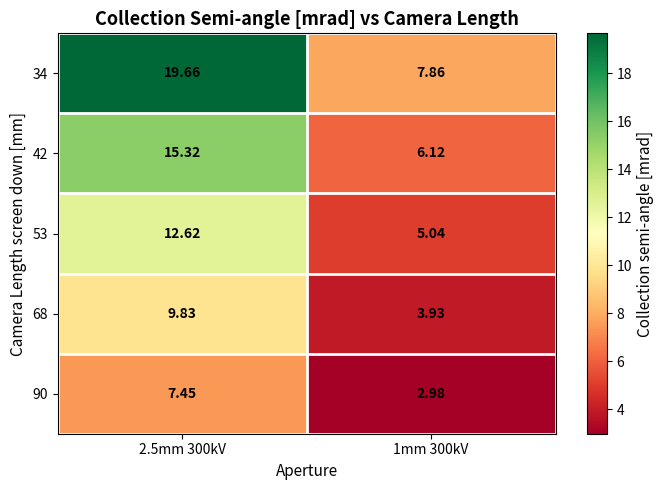

How many data points in 42 are less than 15?

1